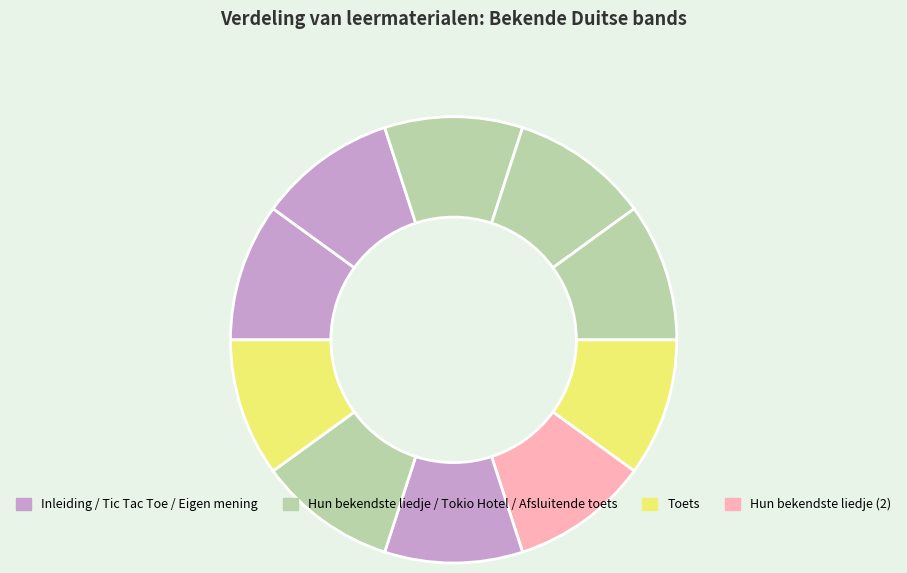

Rank the categories by value from lowest to highest.

Tic Tac Toe (1), Tic Tac Toe (2), Hun bekendste liedje (1), Tokio Hotel (1), Toets, Afsluitende toets, Tokio Hotel (2), Hun bekendste liedje (2), Inleiding, Eigen mening